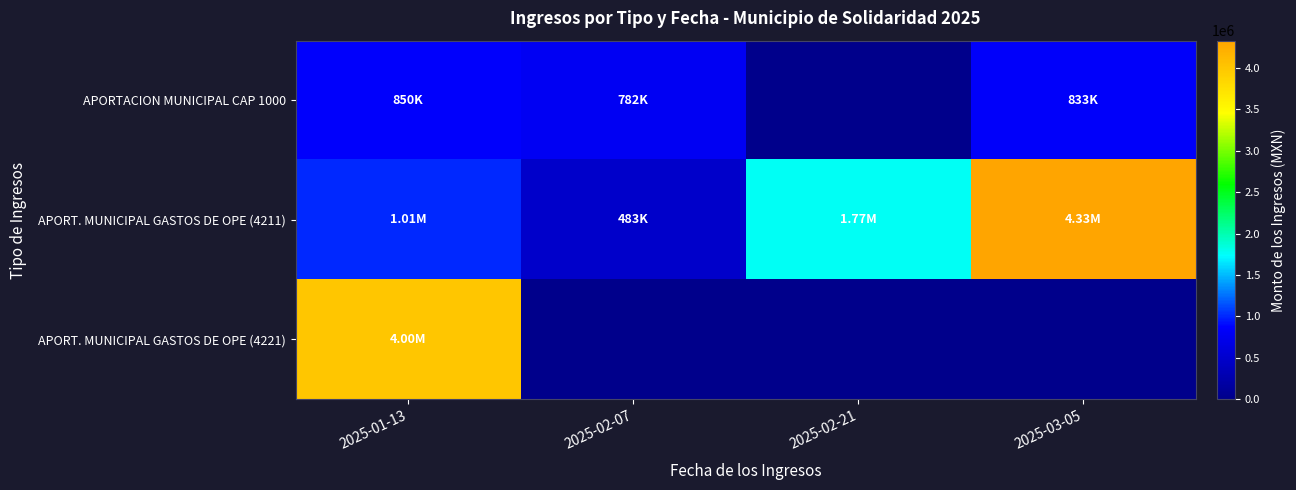

How many data points does each series have?

4